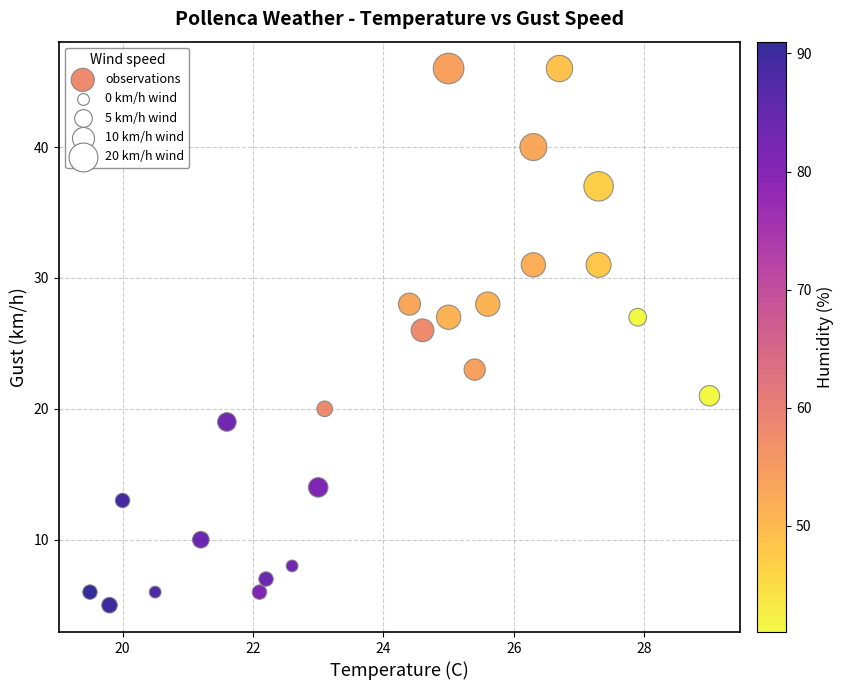

What Y value in the scatter plot is closest to 25?

26